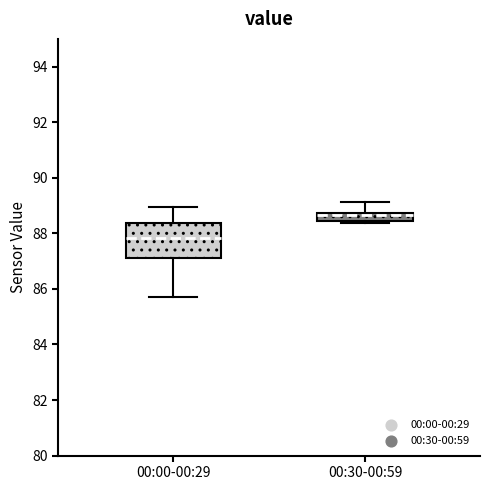

Which box is the tallest, from its lower edge to its upper edge?

00:00-00:29